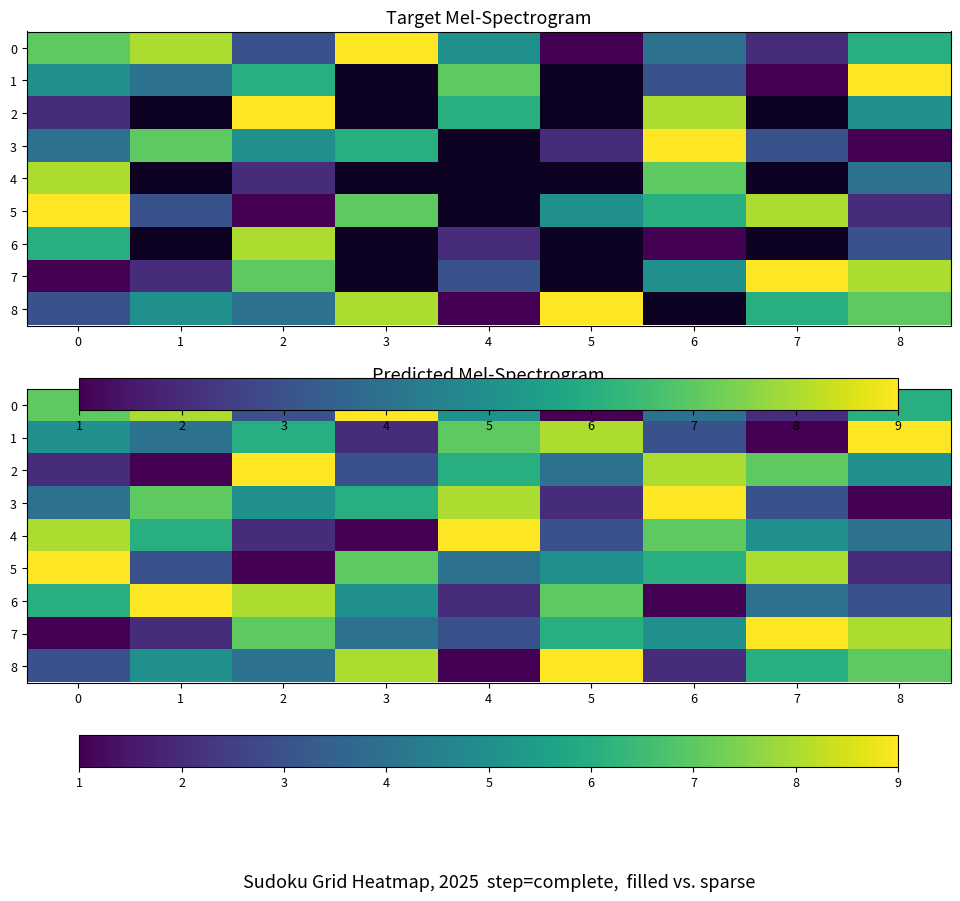

True or false: 0 has a value of 4 at 6.

True